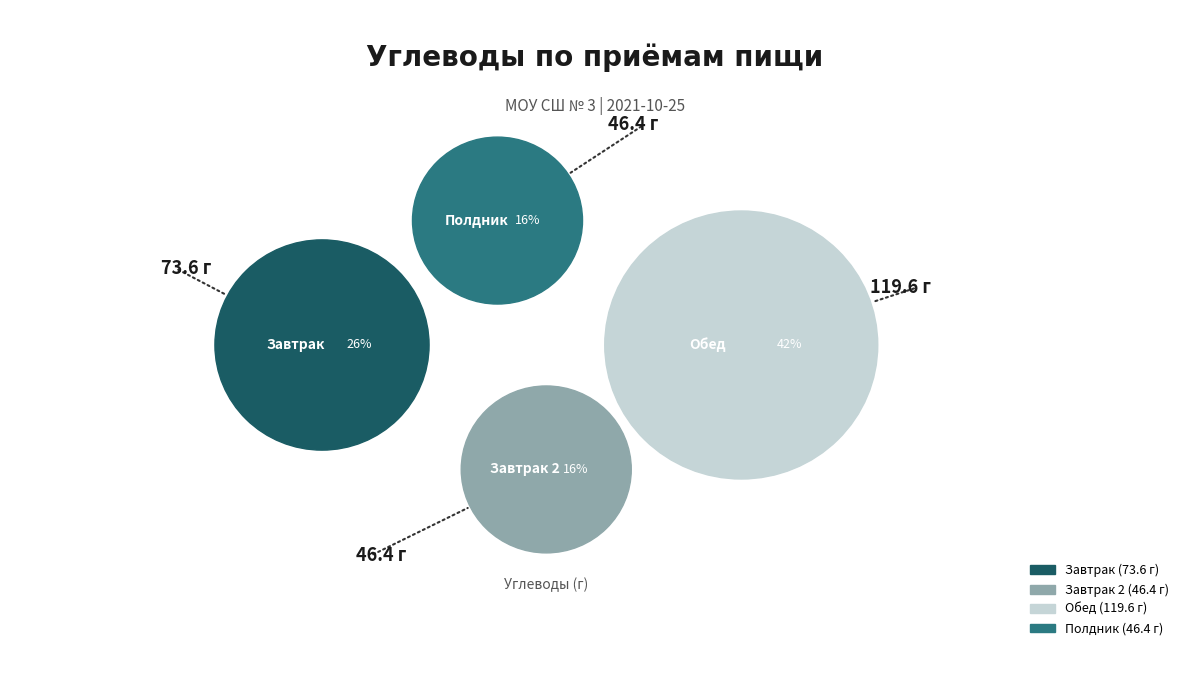

How many slices are in this pie chart?

4